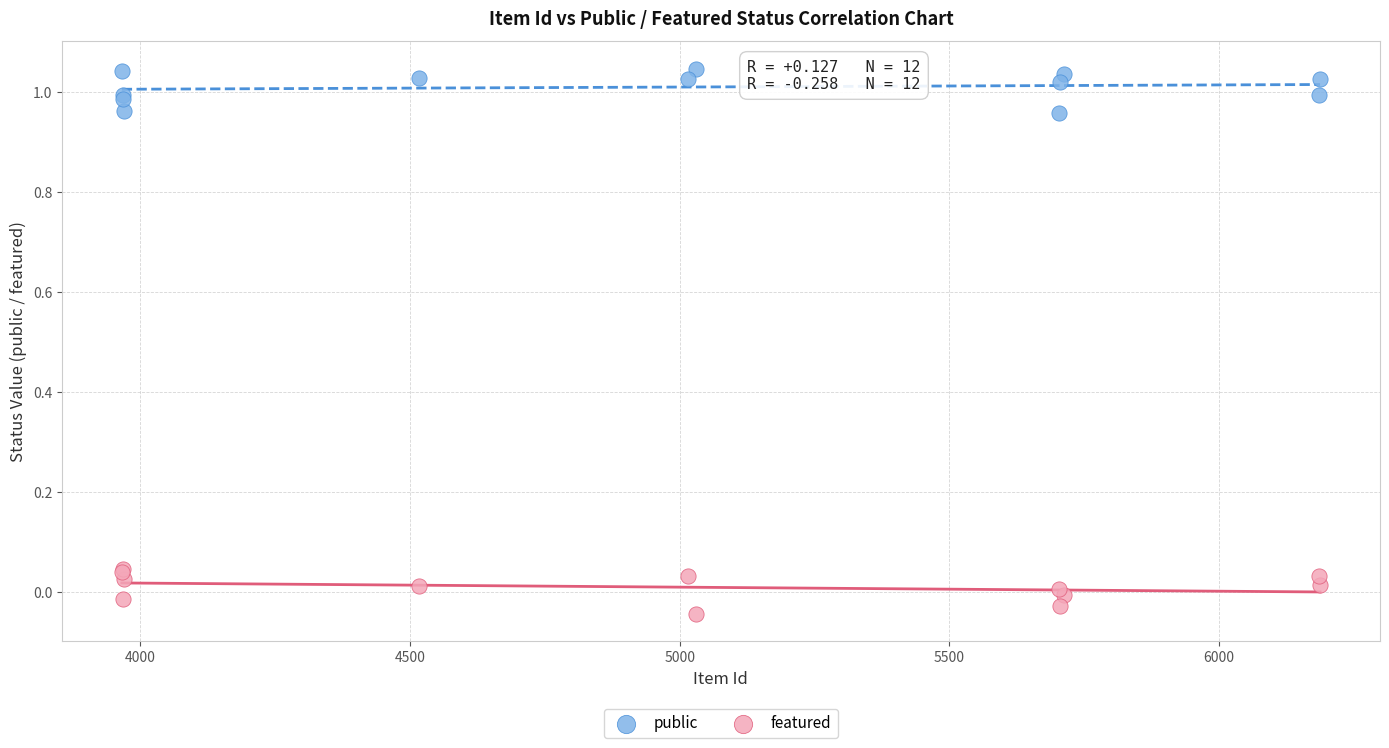

Which series contains the lowest Y value?

featured